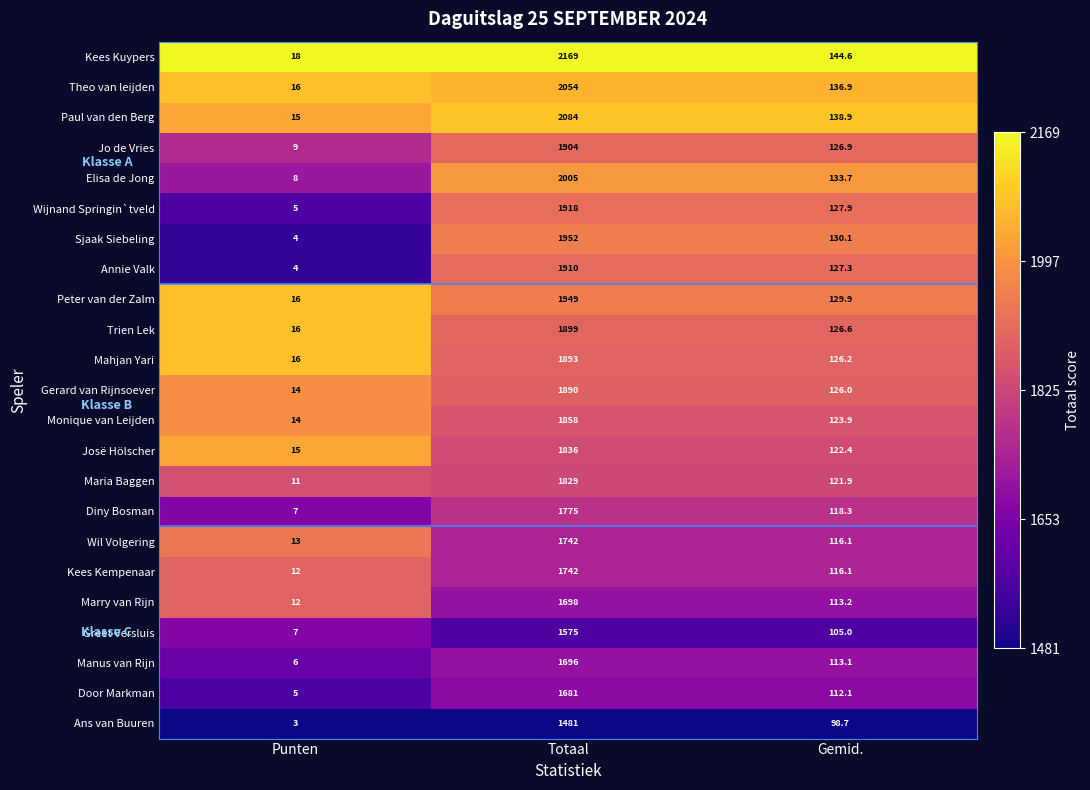

What is the average value of the Manus van Rijn series?

605.0